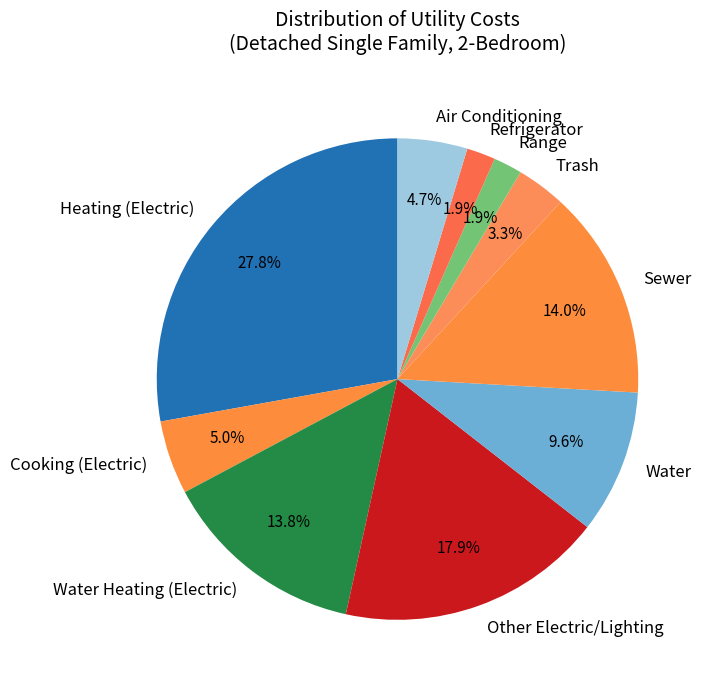

Which has a higher value, Air Conditioning or Other Electric/Lighting?

Other Electric/Lighting